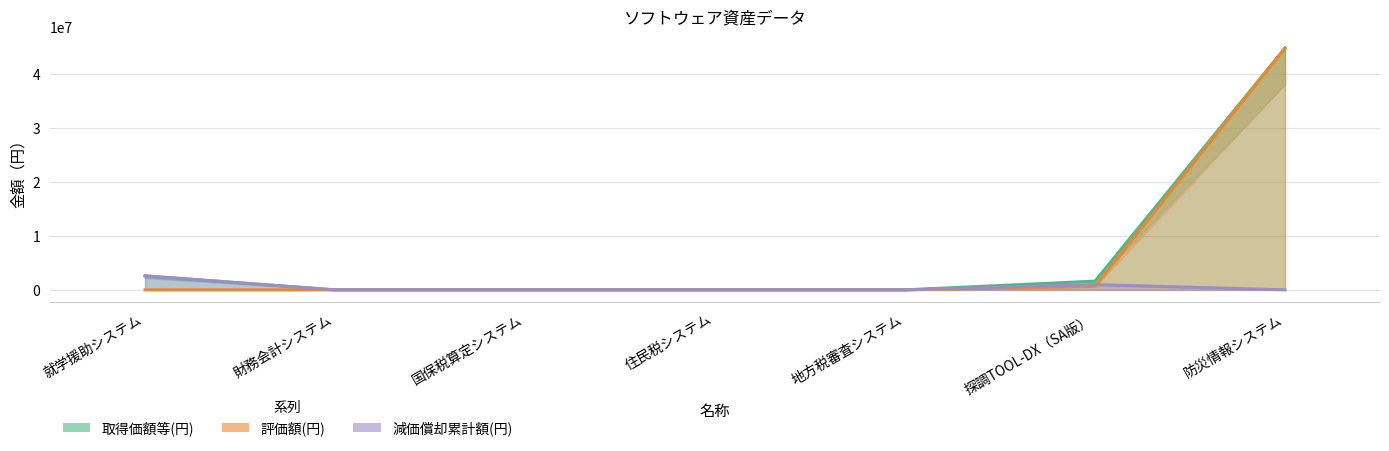

True or false: 評価額(円) has more than 0 points higher than both neighbors.

False